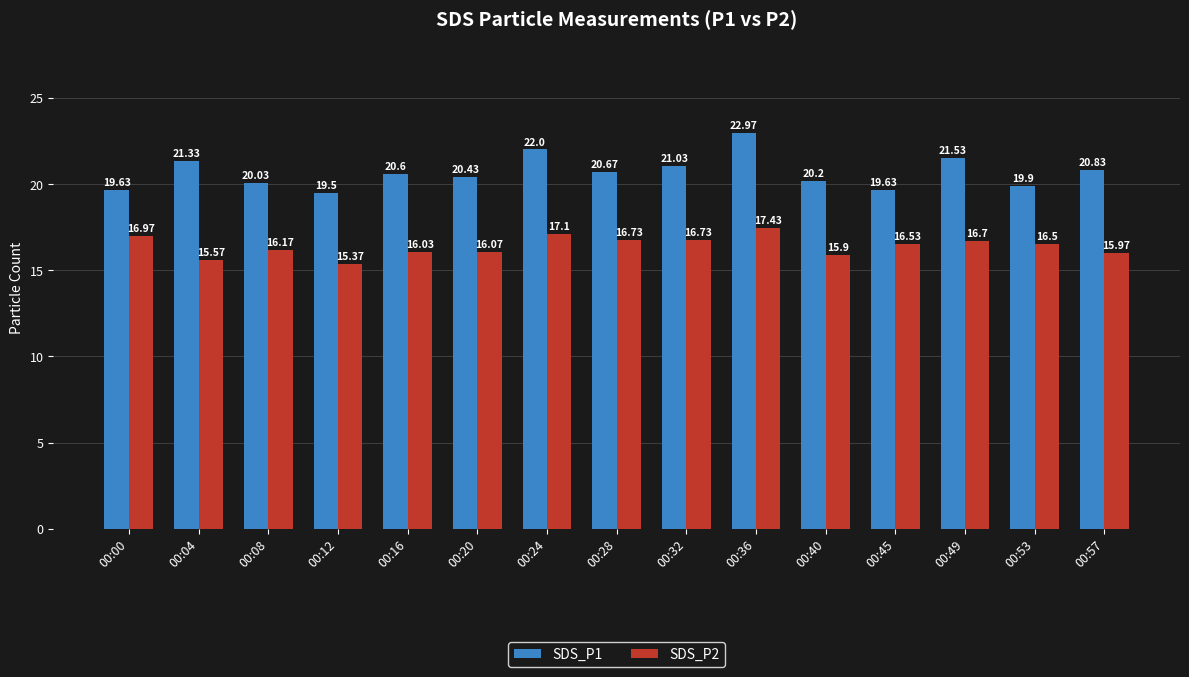

What is the difference between the second highest and minimum values in the SDS_P1 series?

2.5